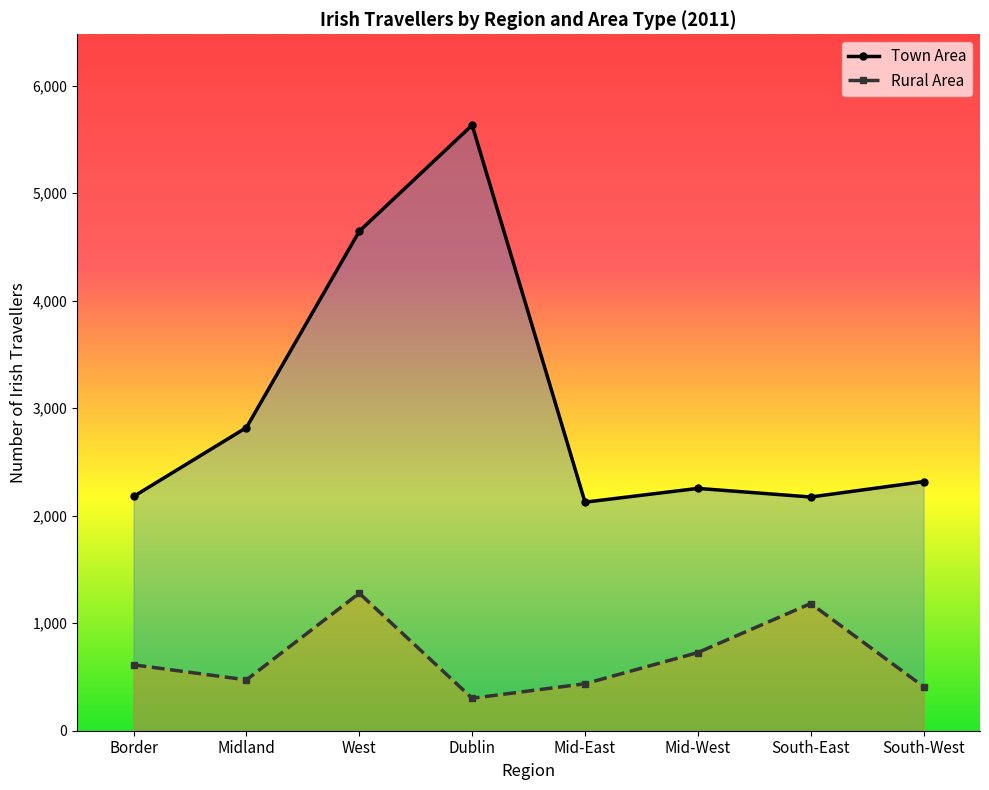

True or false: Town Area has a value of 1194 at Border.

False